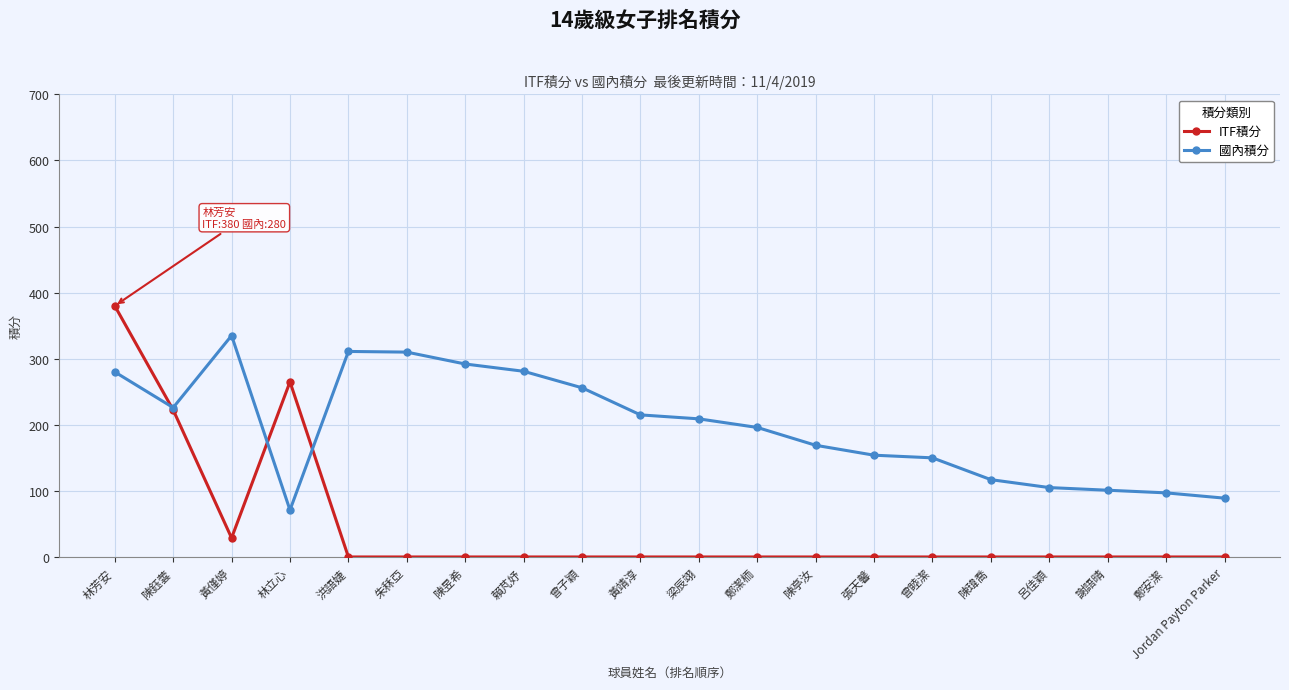

Is this an area chart (filled region under the line)?

No